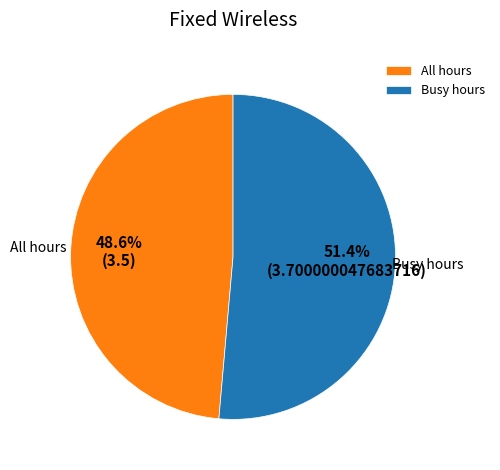

What is the ratio of the value at Busy hours to the value at All hours?

1.1